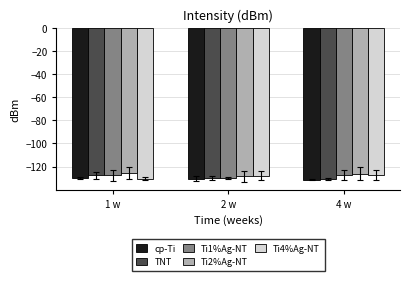

Which series has the largest total across all categories?

Ti2%Ag-NT